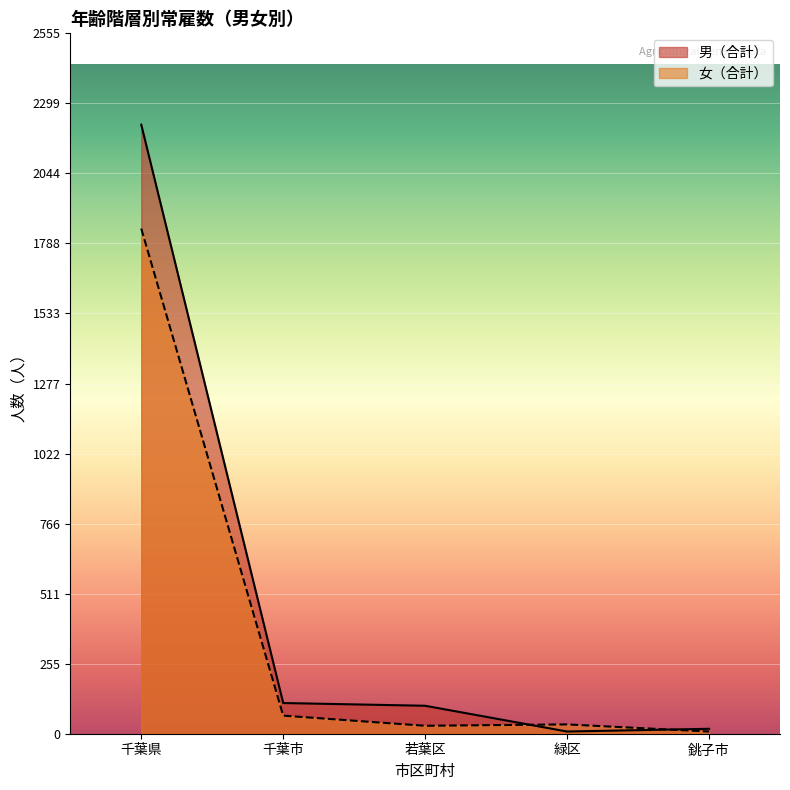

True or false: 女（合計） has more than 0 interior local peaks.

True